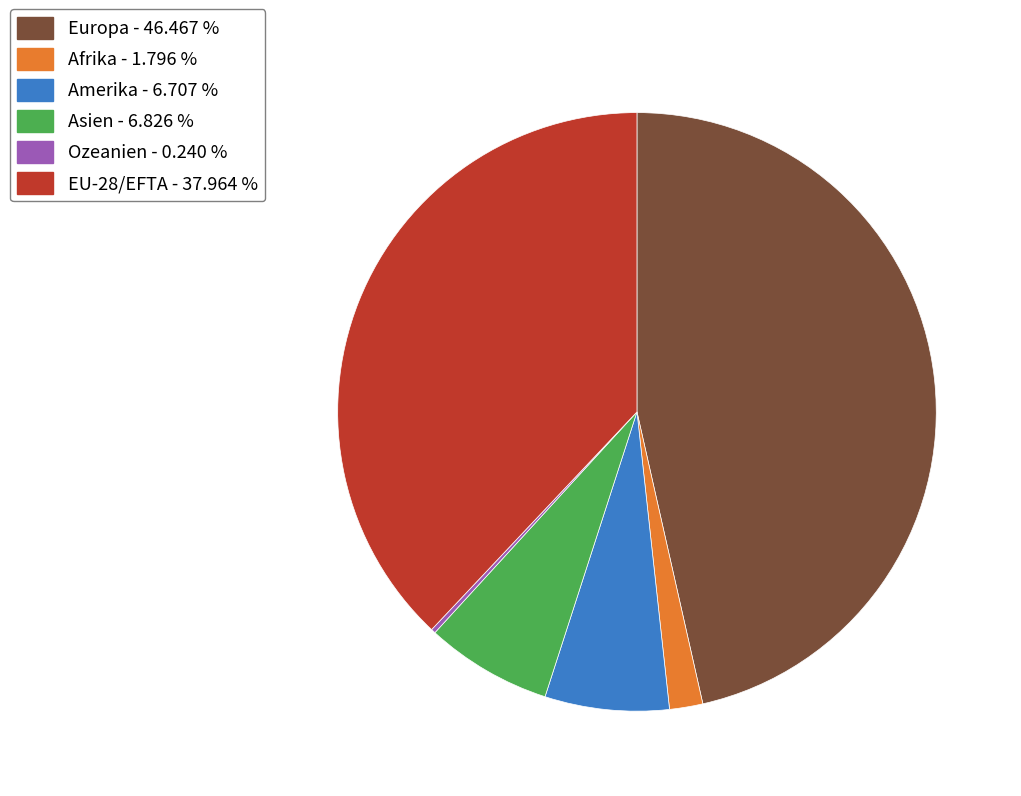

Between Europa - 46.467 % and Afrika - 1.796 %, which is larger?

Europa - 46.467 %